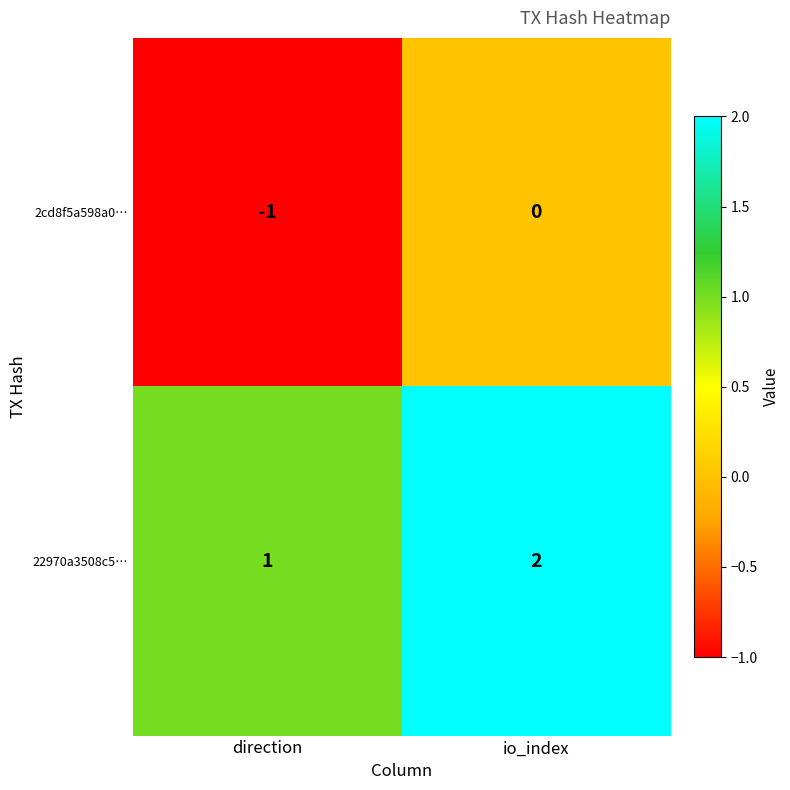

What is the maximum value shown in the chart?

2